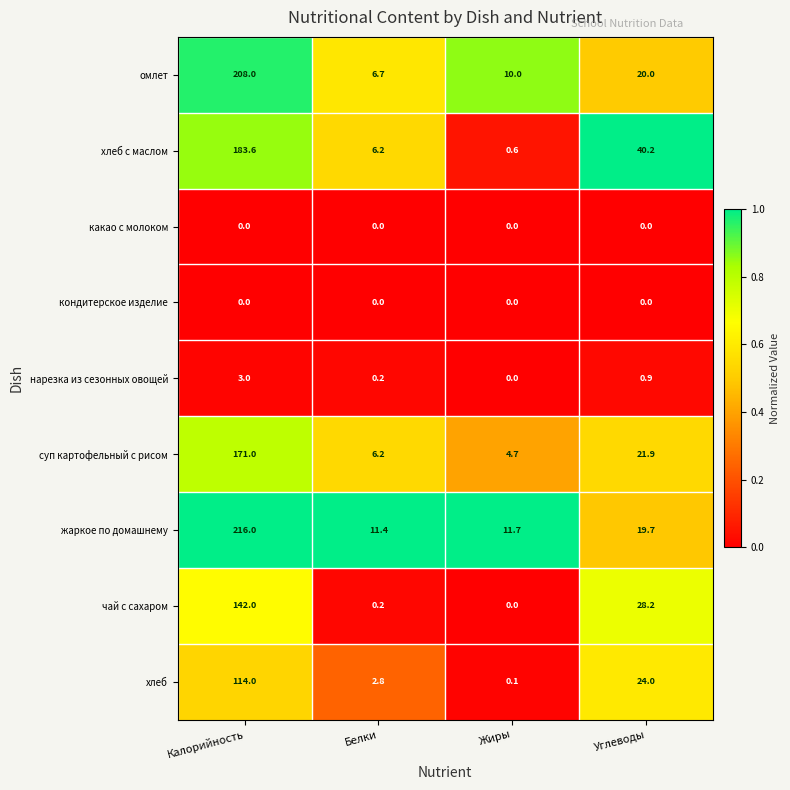

What is the difference between the highest and lowest values at Белки?

11.4